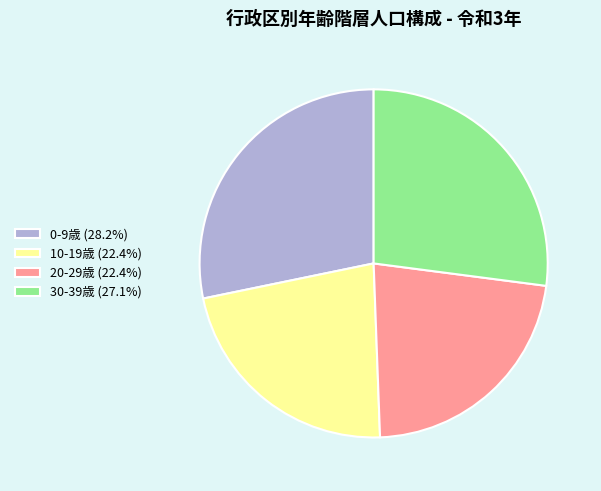

What is the ratio of the value at 20-29歳 (22.4%) to the value at 0-9歳 (28.2%)?

0.8